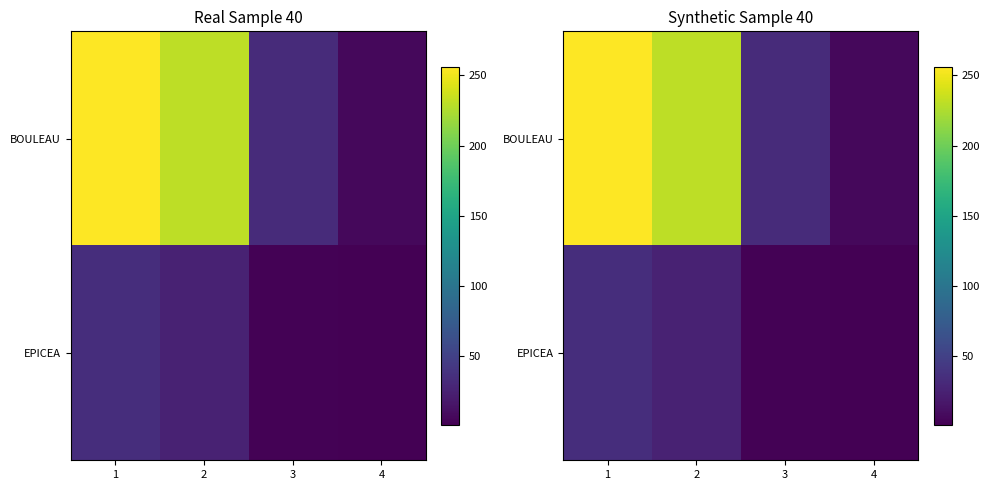

At which category is the sum across all series the highest?

1